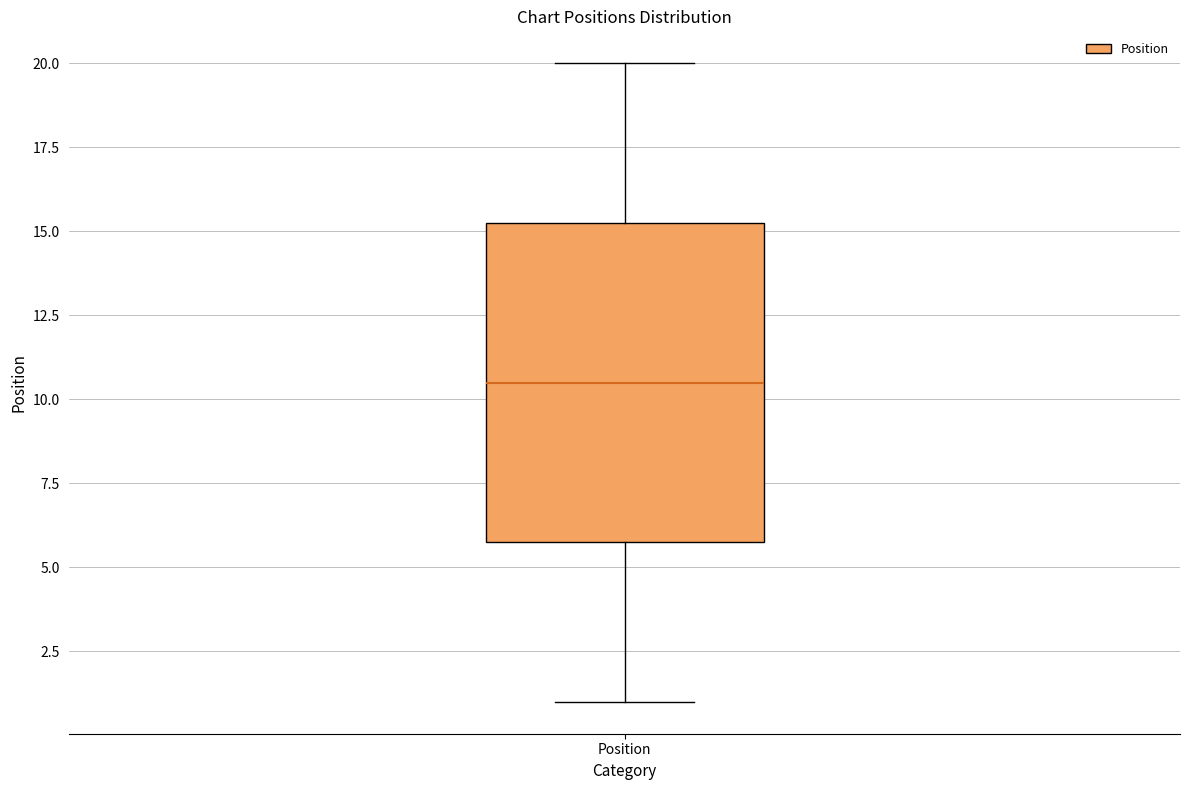

Where does the median line of the box for Position sit on the y-axis? The values are not printed on the chart, so give them approximately, as read against the axis.

10.5